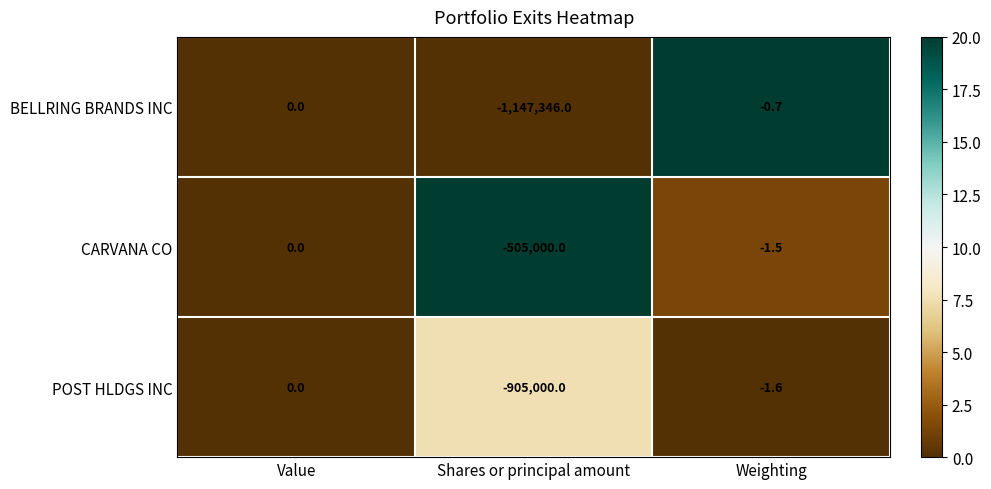

At which category is the sum across all series the highest?

Value